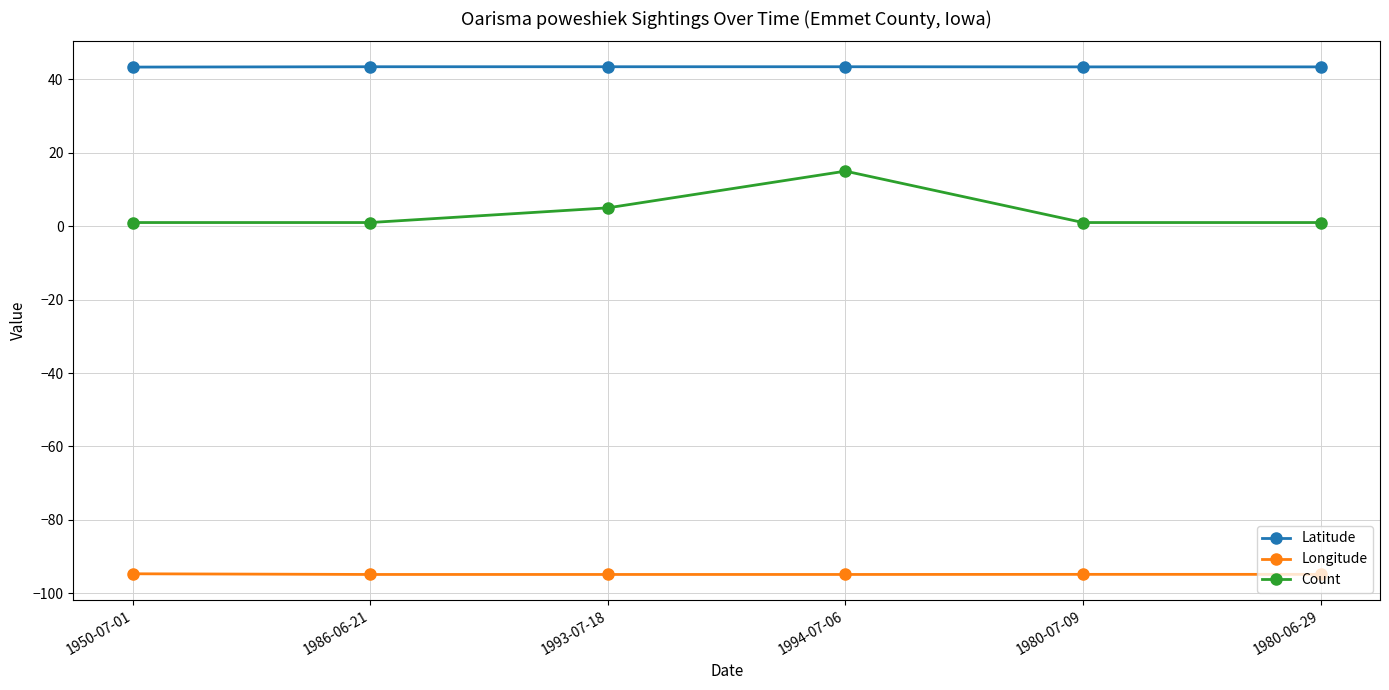

List the series in order of their peak value, lowest first.

Longitude, Count, Latitude